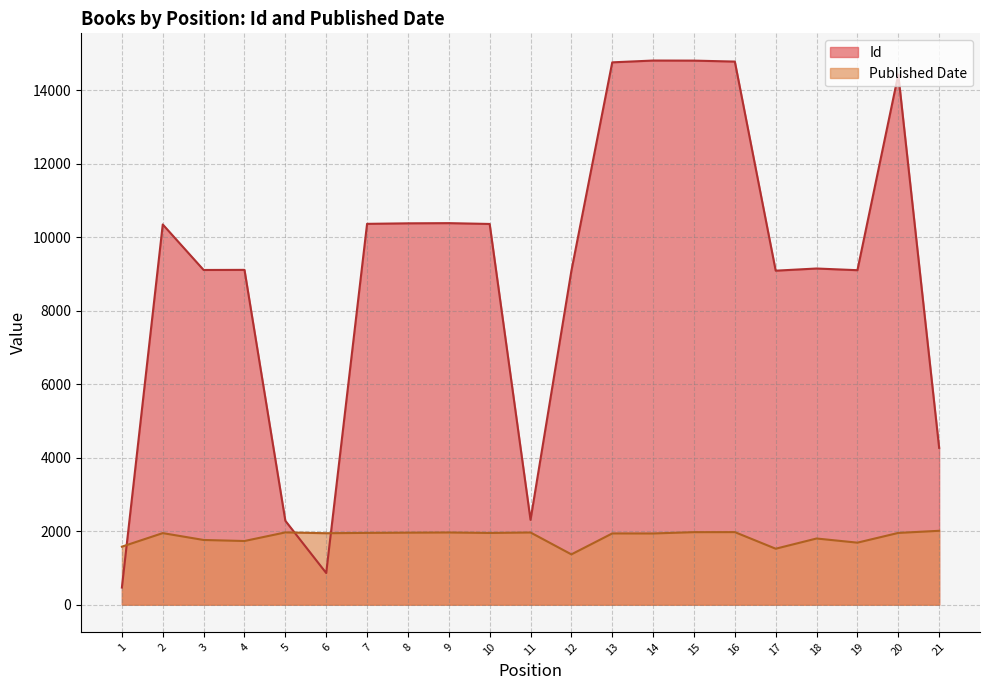

True or false: Published Date has more than 2 interior local peaks.

True